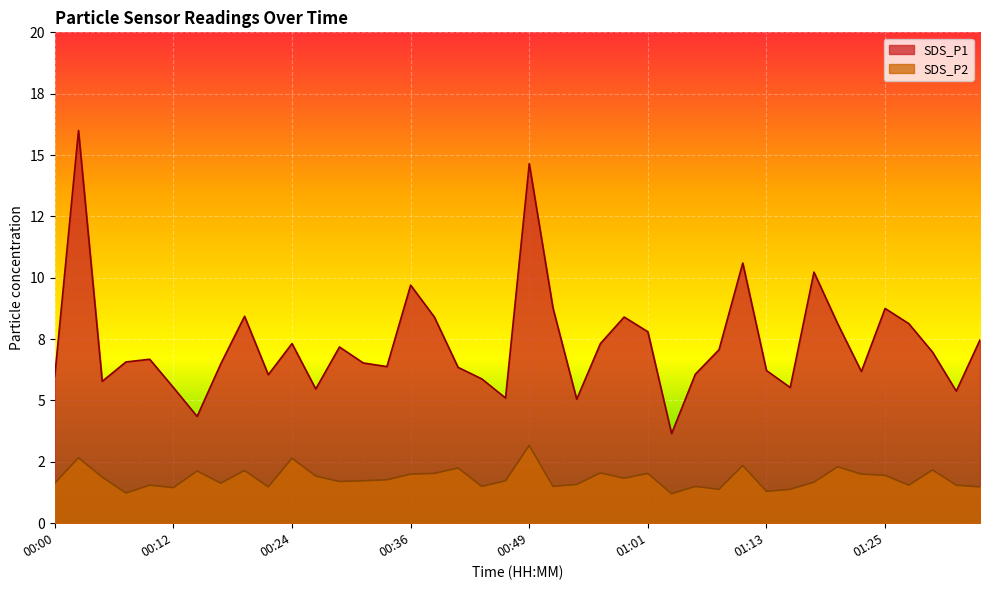

True or false: SDS_P1 and SDS_P2 cross at least once.

False